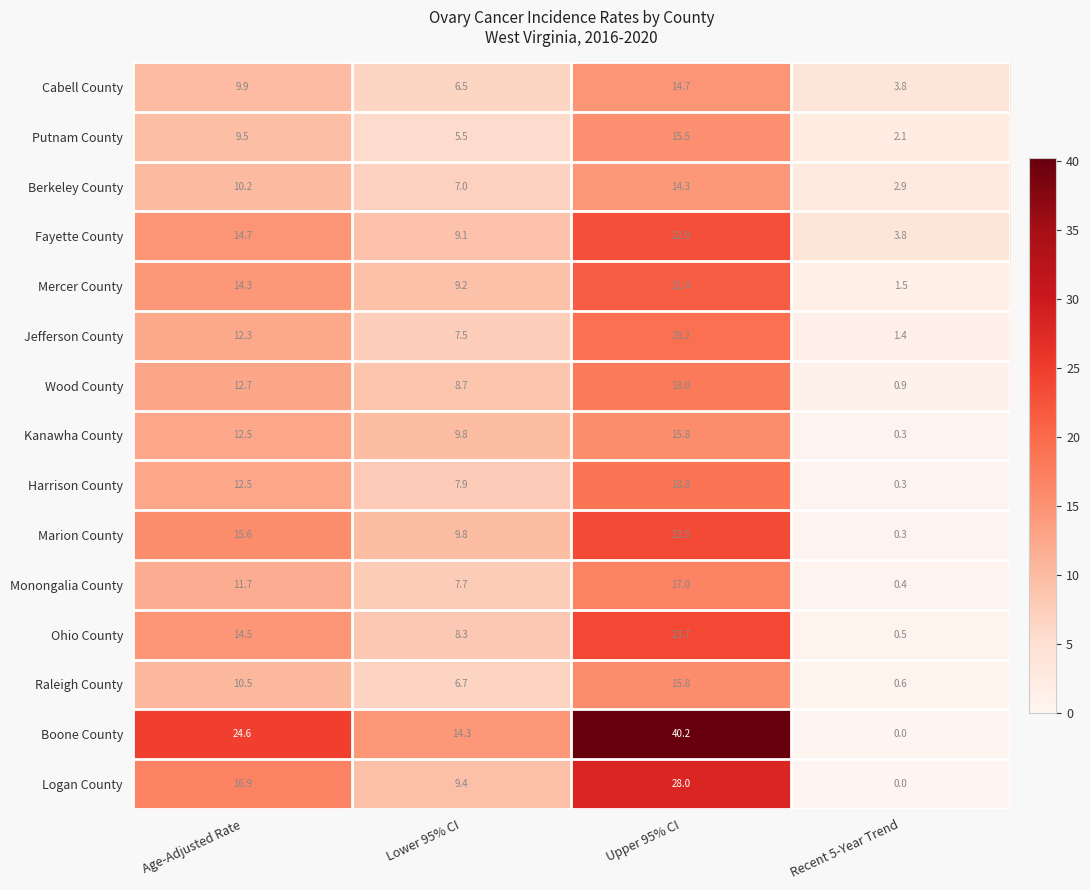

At how many categories does at least one series exceed 29?

1